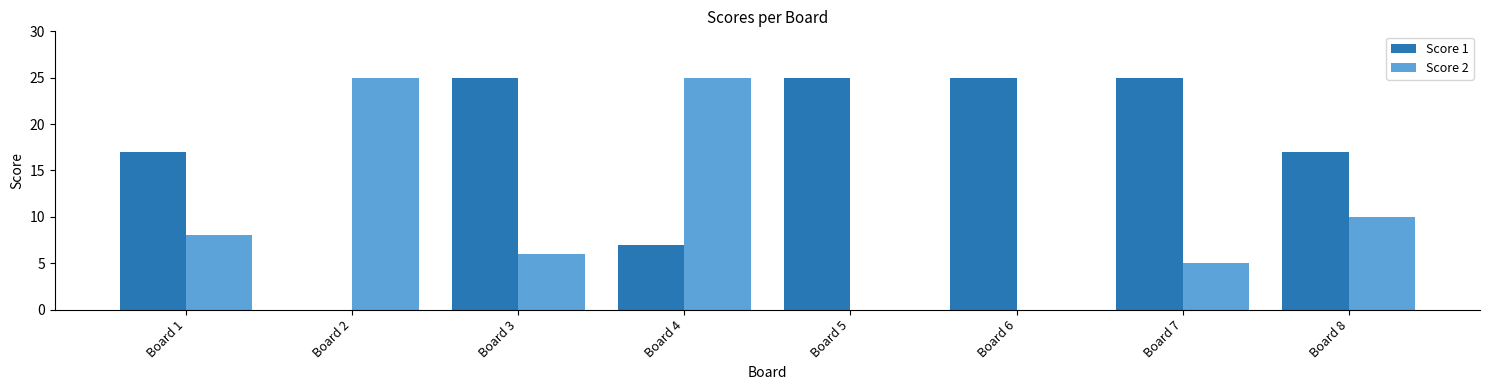

Count the number of data series in this chart.

2